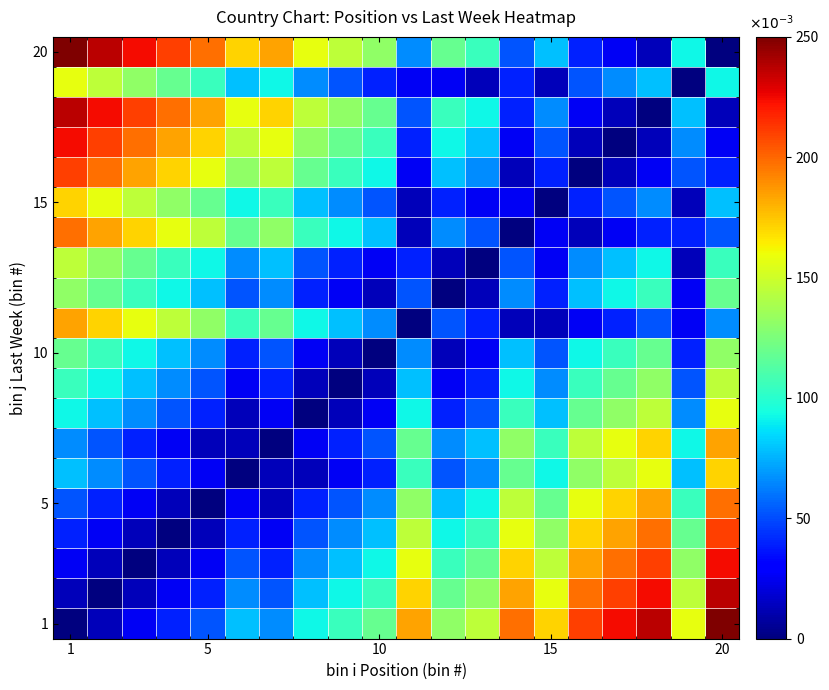

What is the maximum value shown in the chart?

0.2